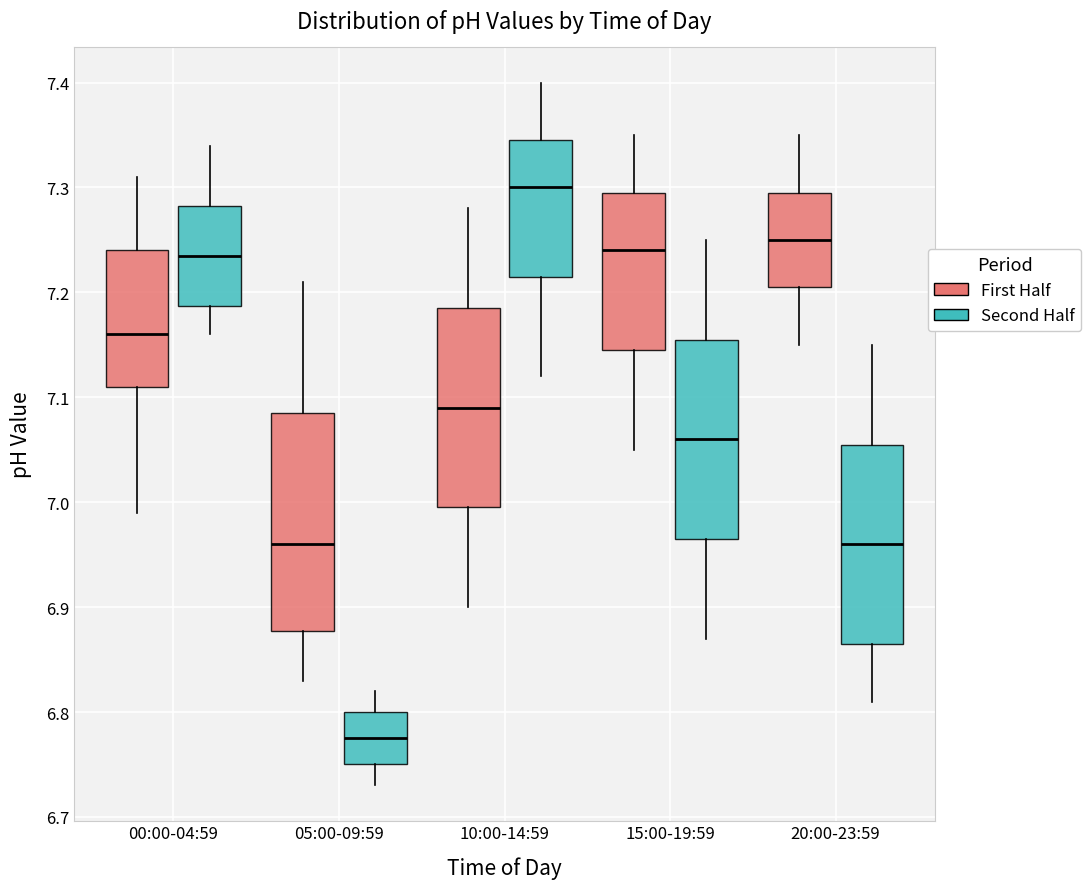

Which box has the highest median line?

10:00-14:59 (Second Half)